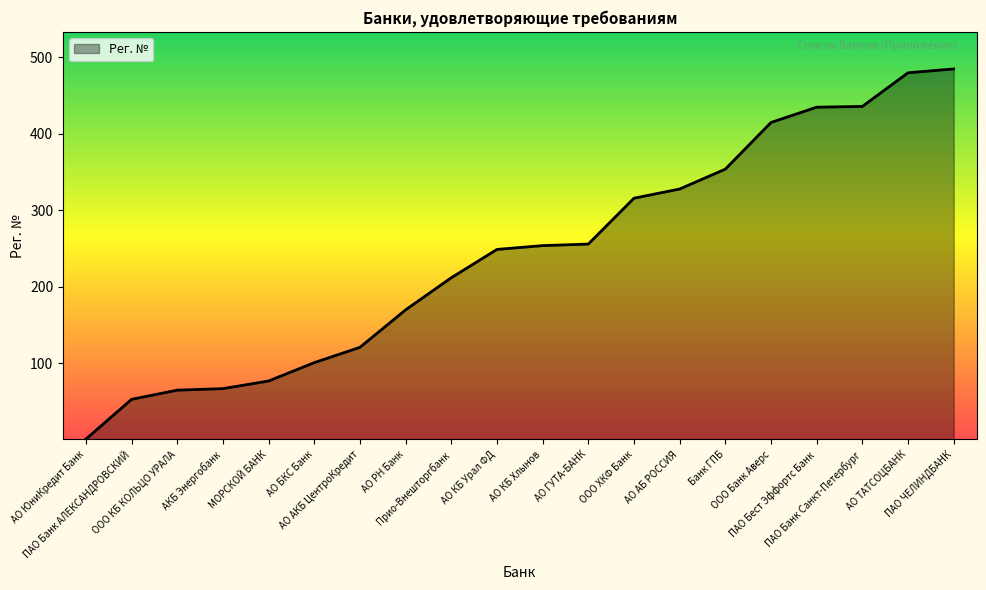

What is the maximum value shown in the chart?

485